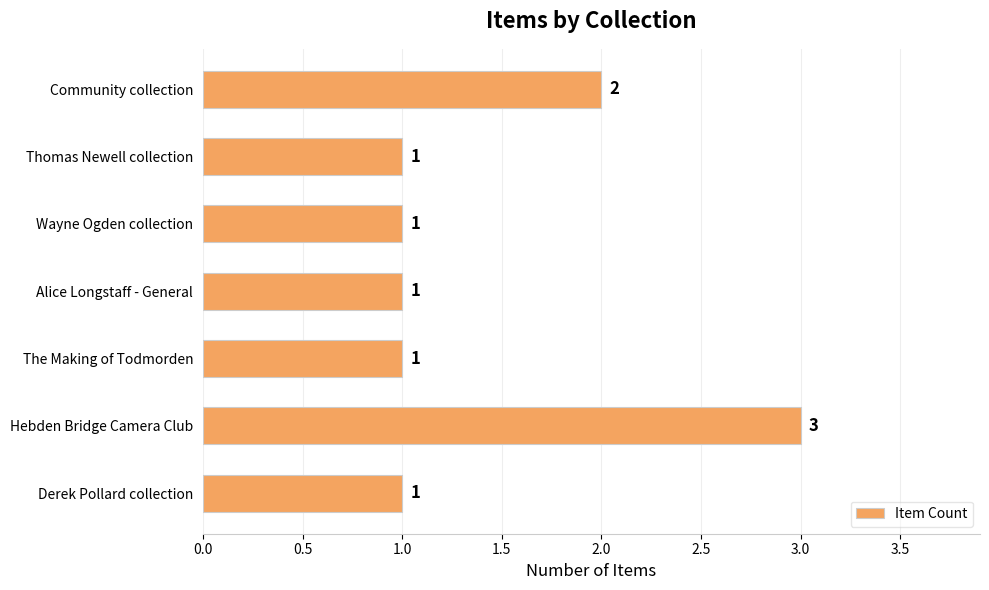

What is the difference between the maximum and minimum values?

2